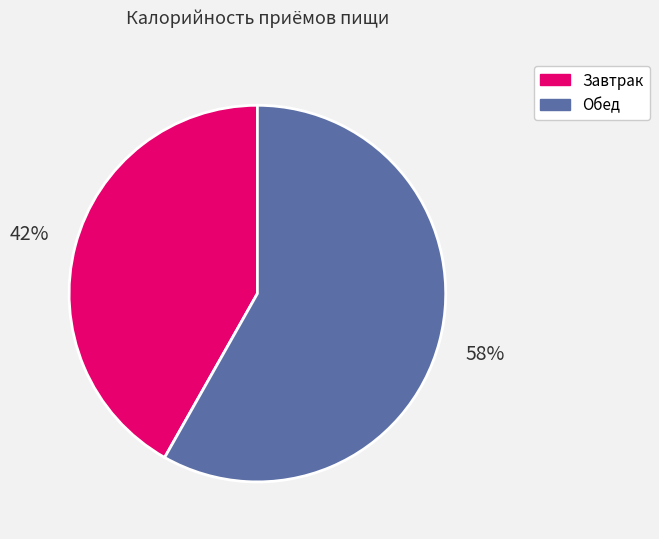

What is the ratio of the value at Завтрак to the value at Обед?

0.7